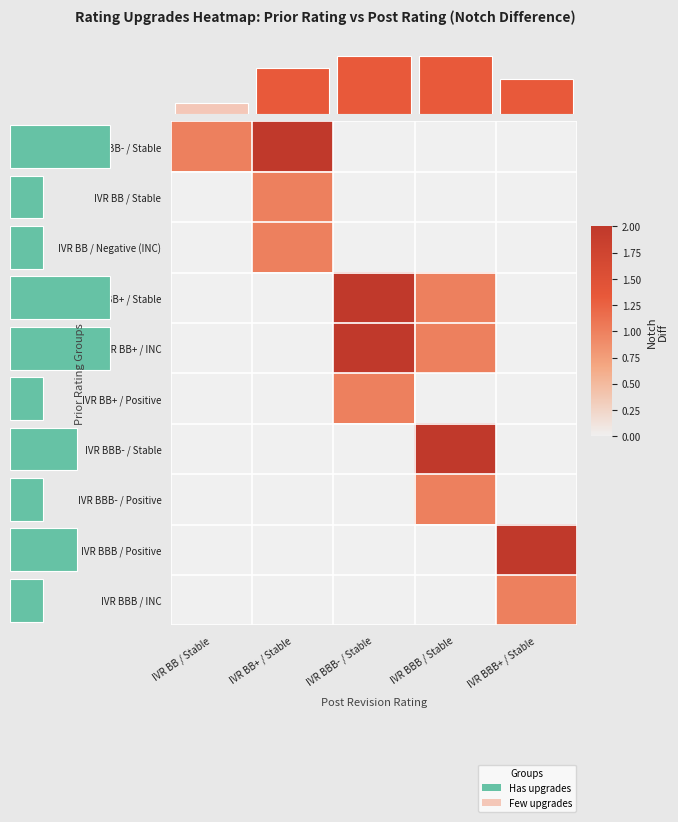

Where is IVR BBB / INC nearest to the value 0?

IVR BB / Stable